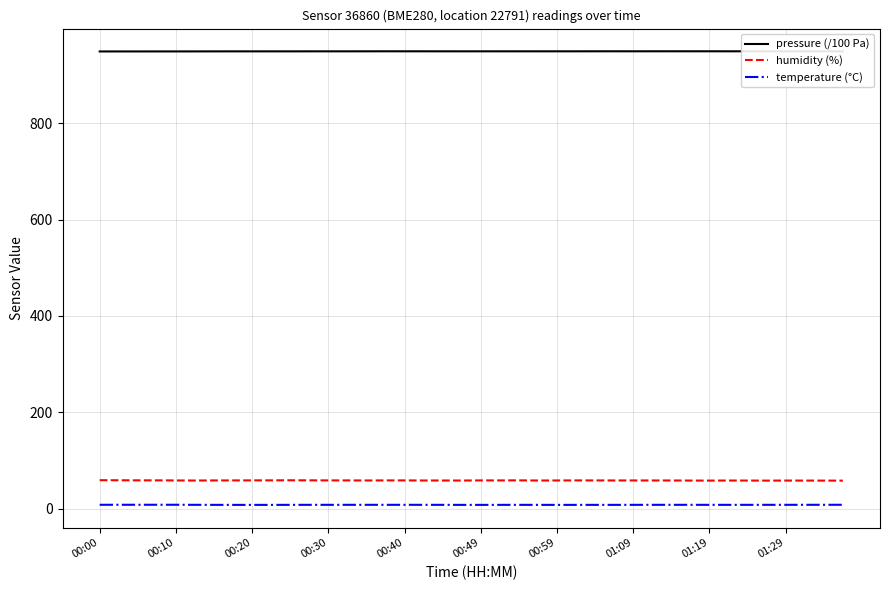

What is the greatest value displayed?

949.5